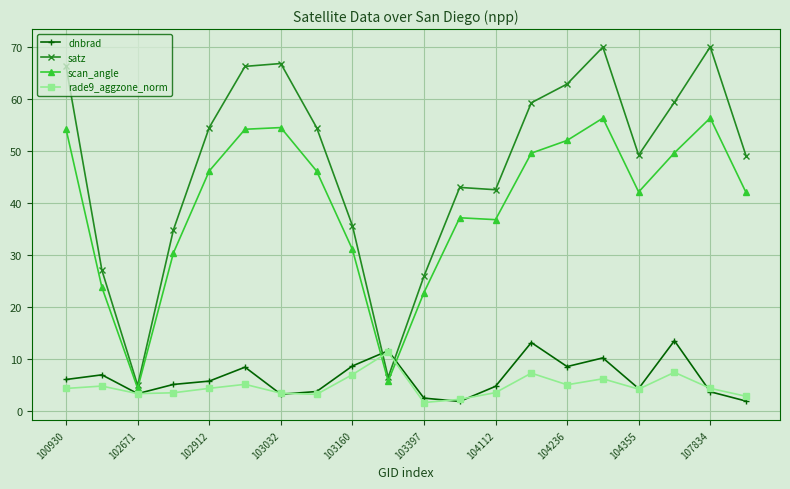

How many categories are shown in the chart?

20